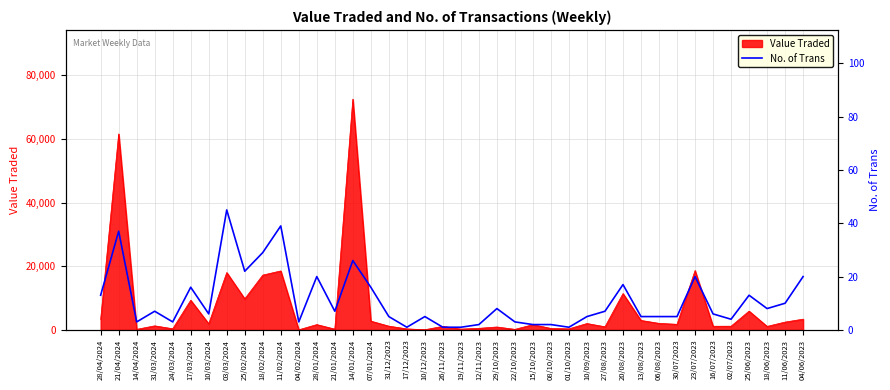

Is it true that the value at 27/08/2023 is 10?

False